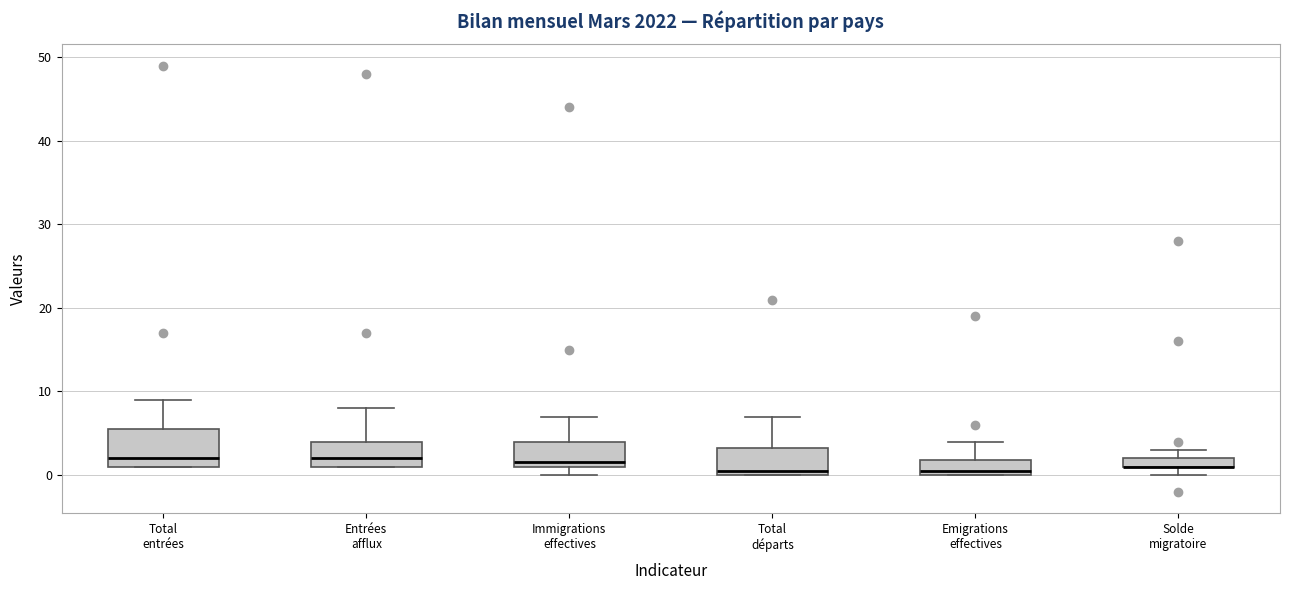

Which box is the tallest, from its lower edge to its upper edge?

Total entrées